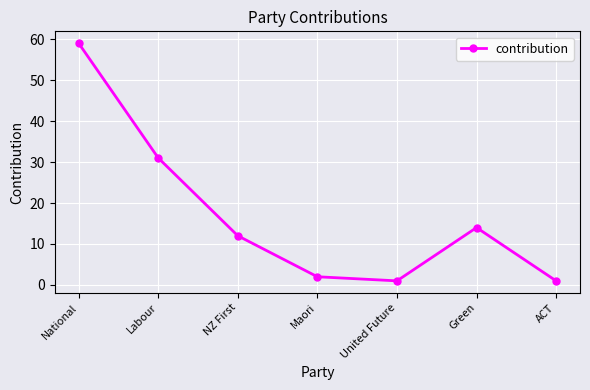

At which category does the data reach its first local peak?

Green